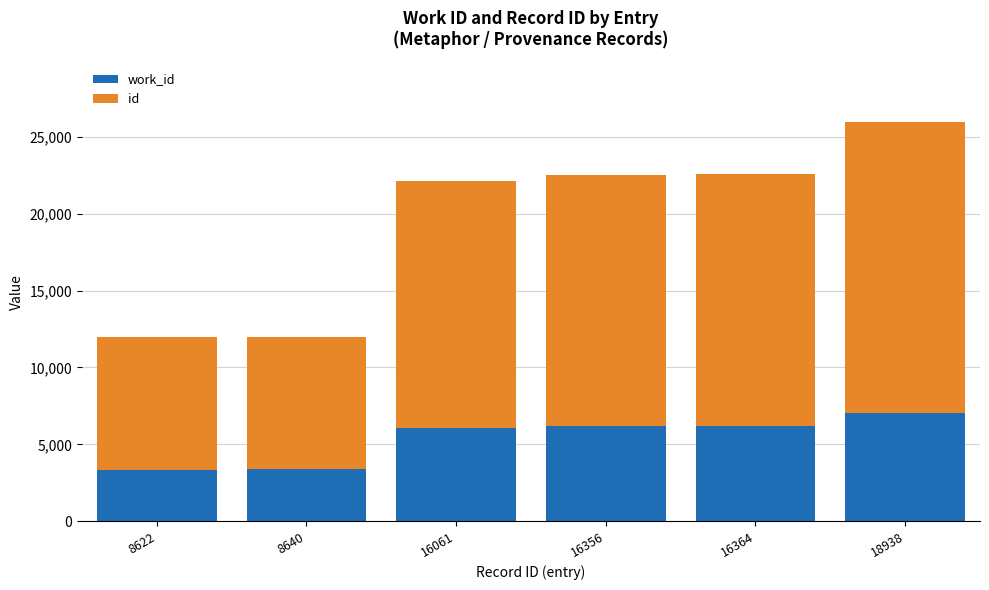

How many categories are shown in the chart?

6